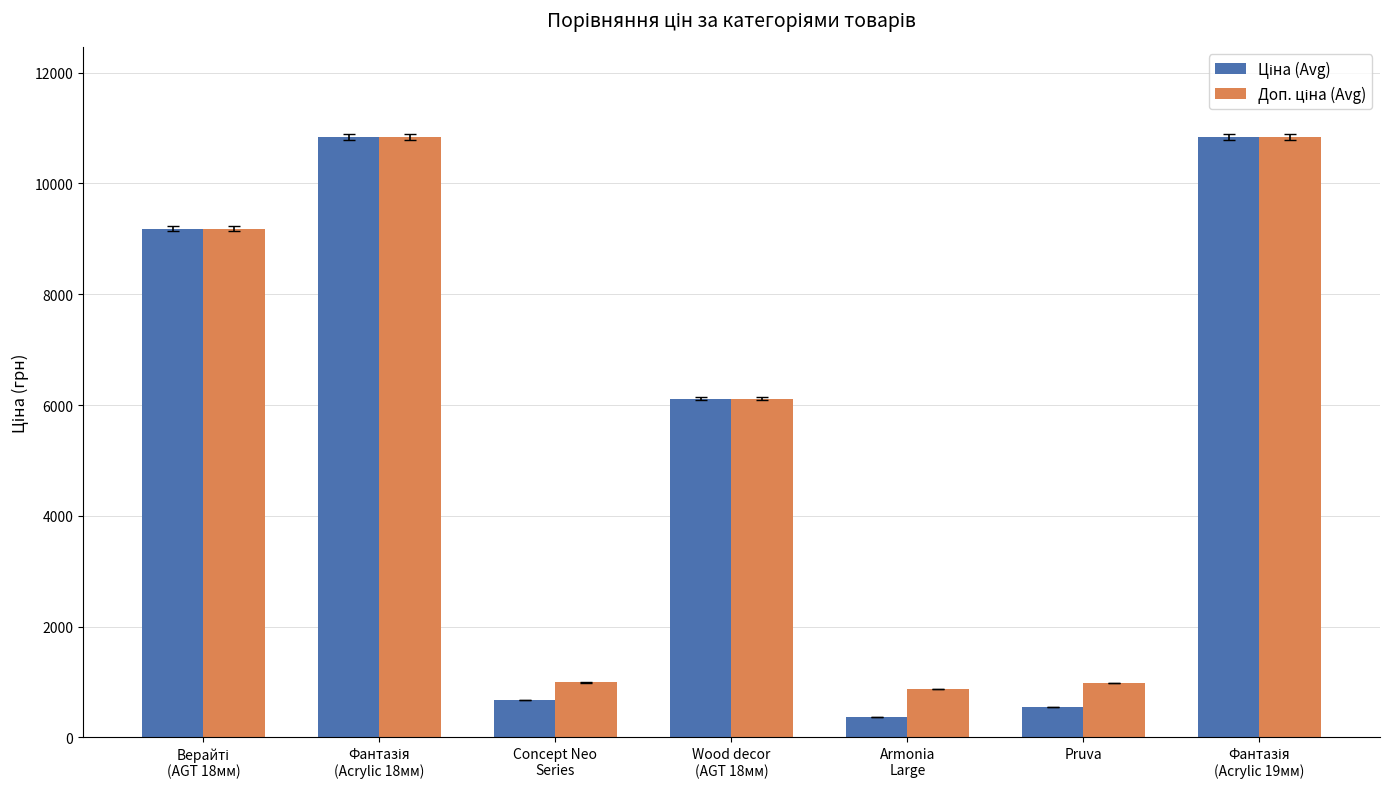

What is the greatest value displayed?

10840.1